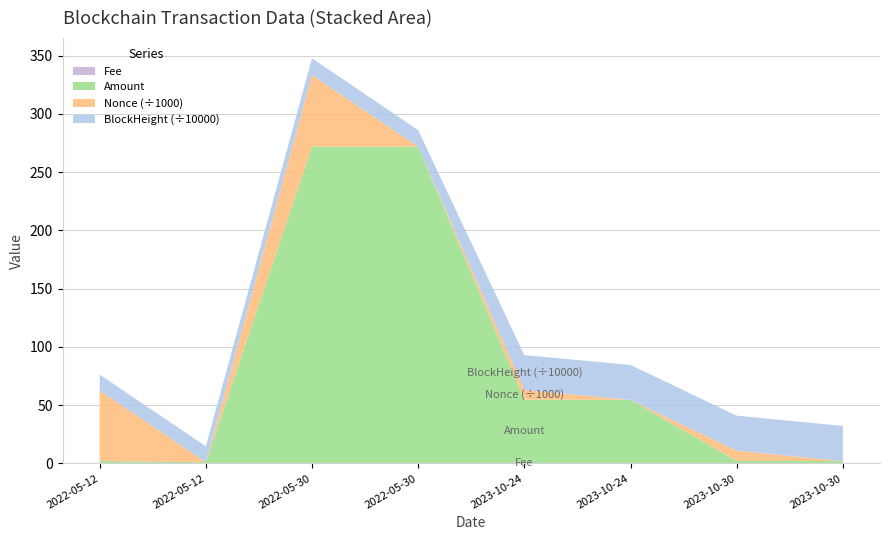

Does the chart have visible grid lines?

Yes